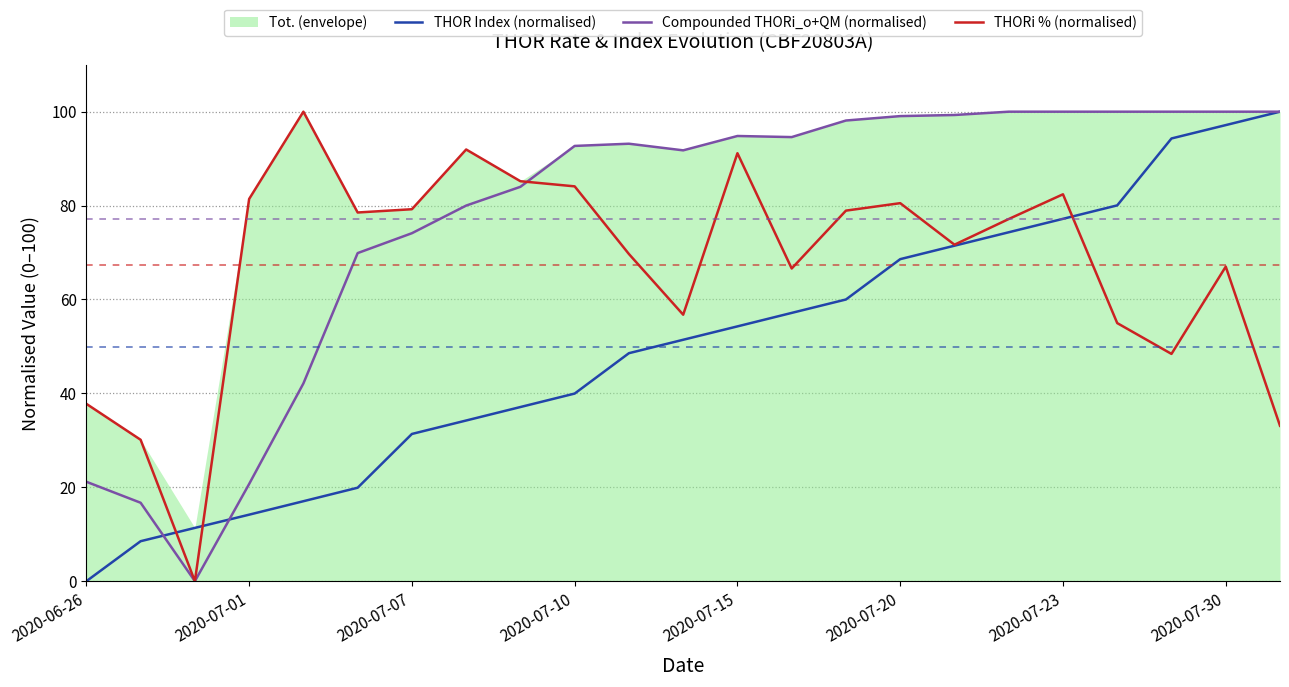

True or false: Compounded THORi_o+QM (normalised) has more than 0 interior local peaks.

True